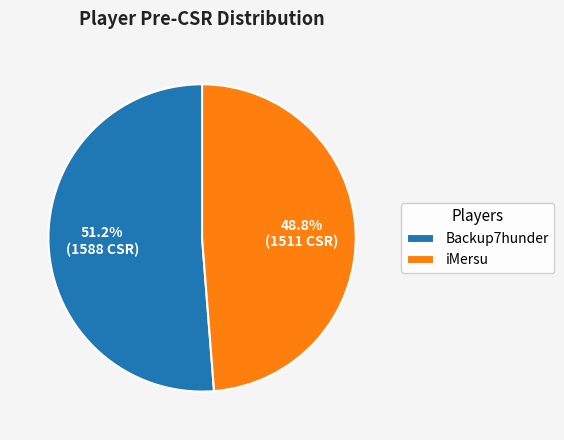

Between Backup7hunder and iMersu, which is larger?

Backup7hunder